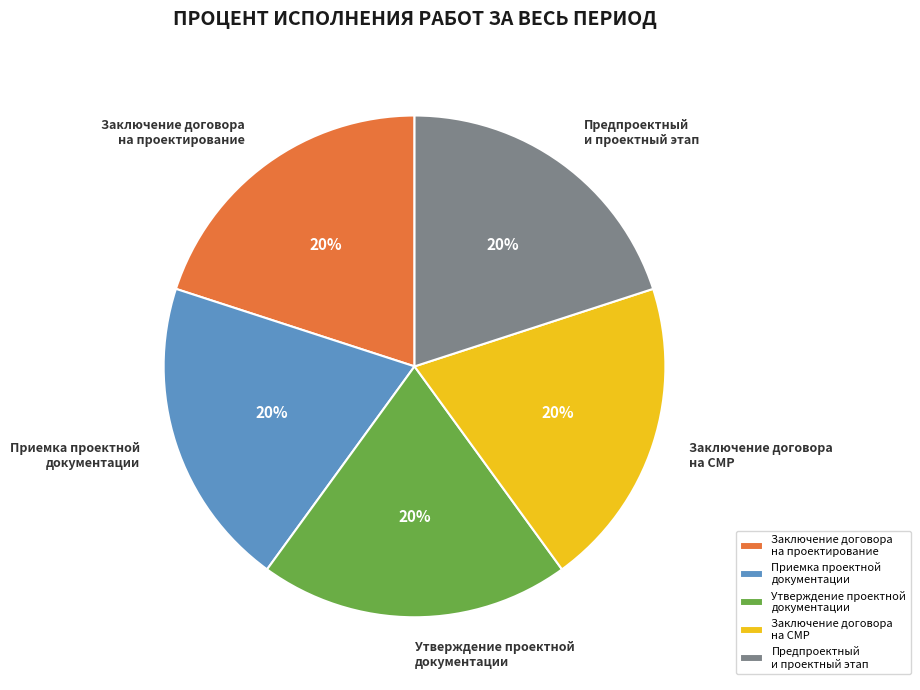

True or false: Утверждение проектной документации accounts for 9% of the total.

False